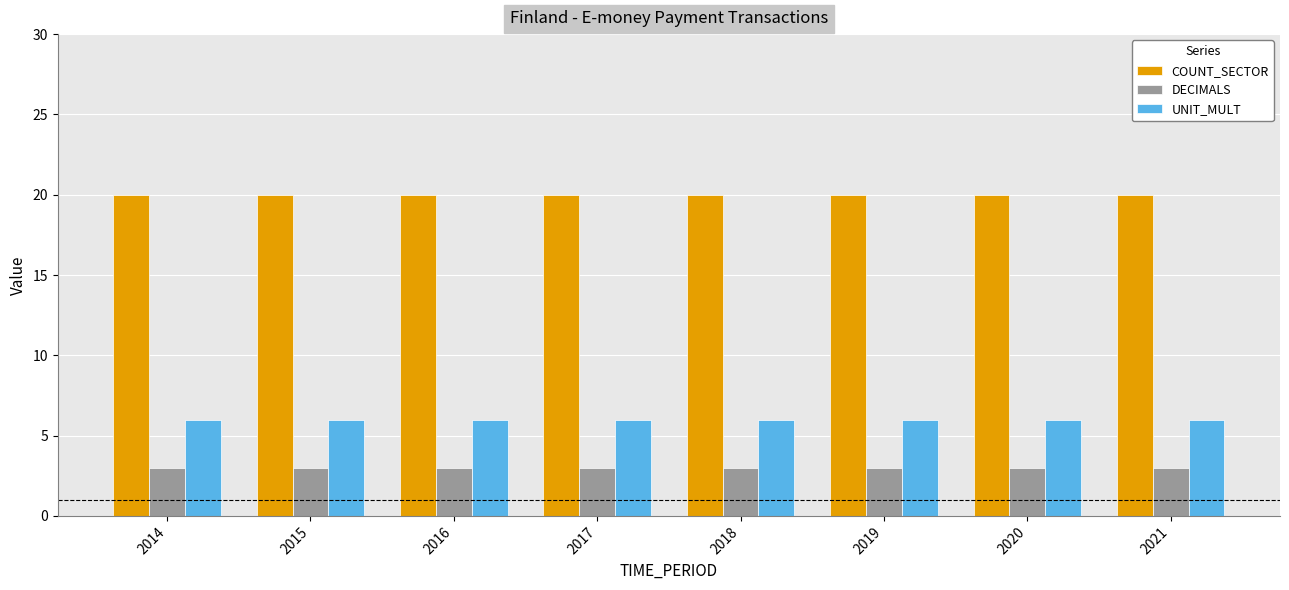

Reading right to left, extract all data points from this chart.

COUNT_SECTOR: 2021=20	2020=20	2019=20	2018=20	2017=20	2016=20	2015=20	2014=20
DECIMALS: 2021=3	2020=3	2019=3	2018=3	2017=3	2016=3	2015=3	2014=3
UNIT_MULT: 2021=6	2020=6	2019=6	2018=6	2017=6	2016=6	2015=6	2014=6